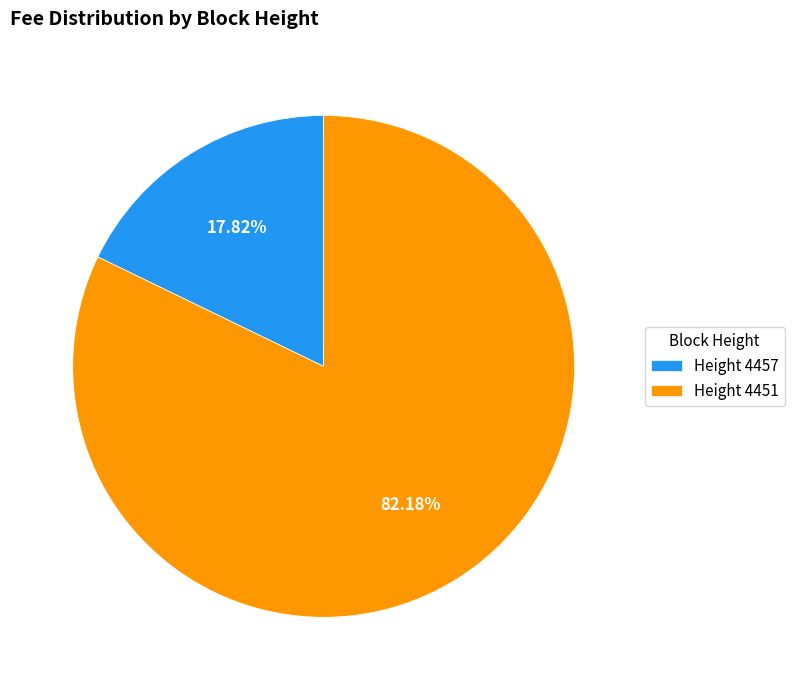

Which slice represents more than half of the pie?

Height 4451